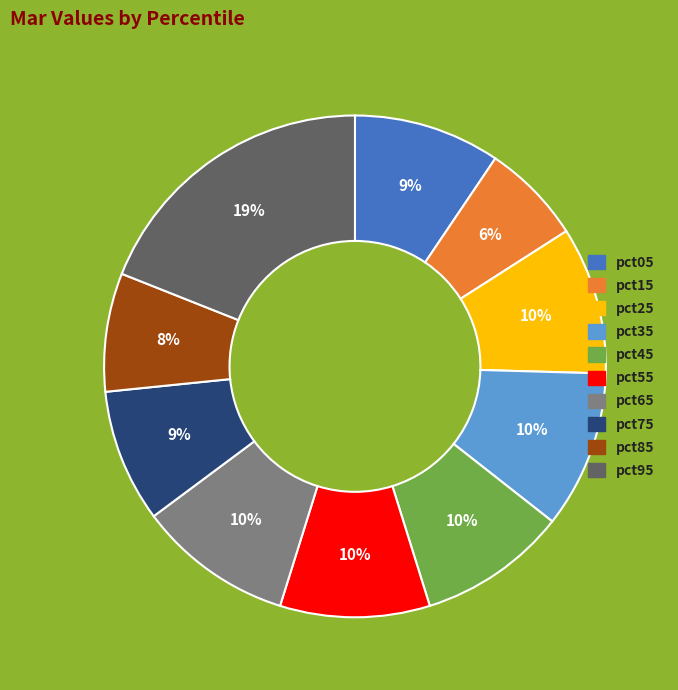

Do pct55 and pct25 together represent more than half of the pie?

No